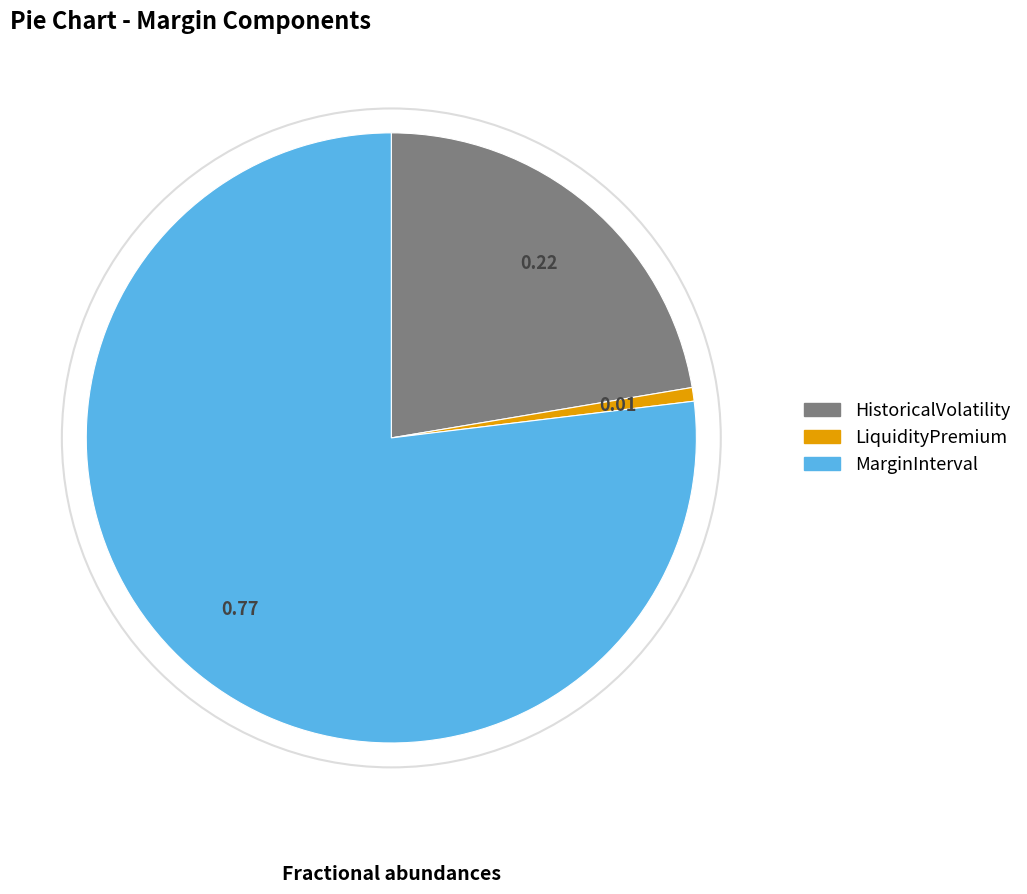

Which has a higher value, HistoricalVolatility or LiquidityPremium?

HistoricalVolatility